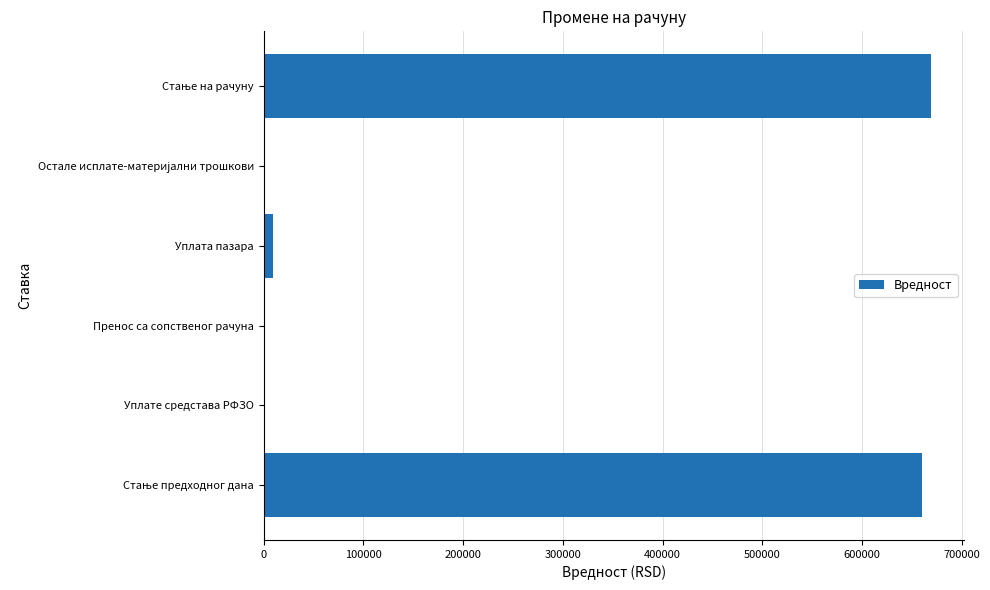

What is the maximum value shown in the chart?

668798.5